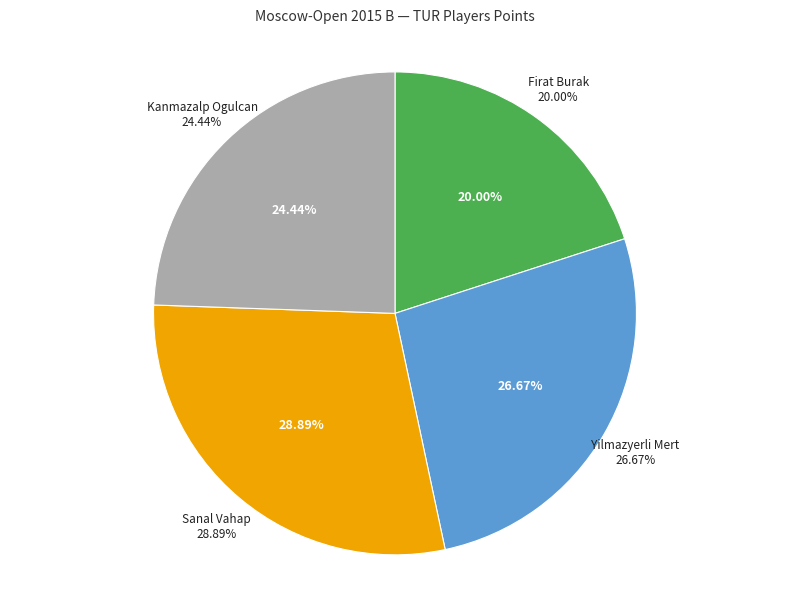

Does Sanal Vahap represent more than half of the total?

No